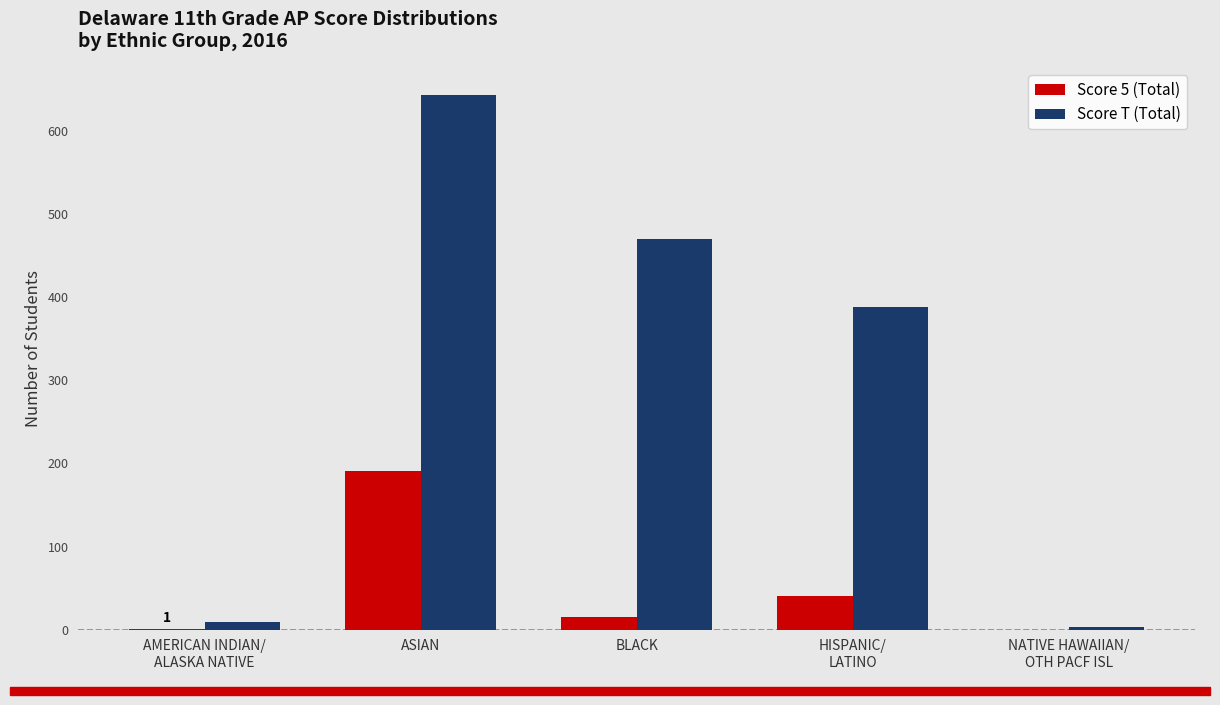

At which label is Score 5 (Total) closest to 95?

HISPANIC/
LATINO